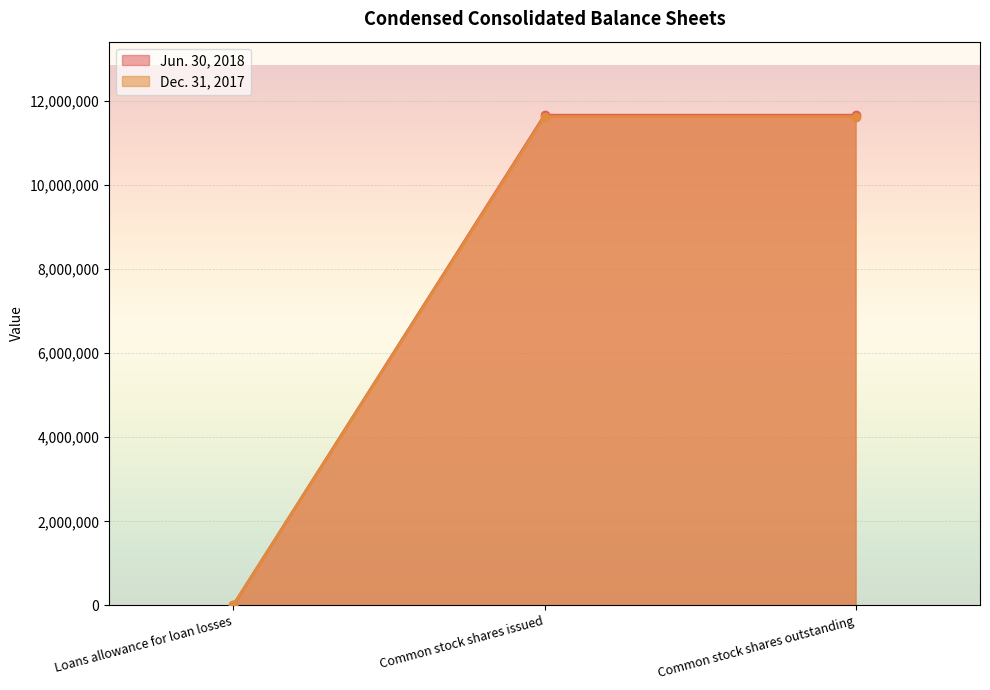

What is the average value of the Dec. 31, 2017 series?

7757130